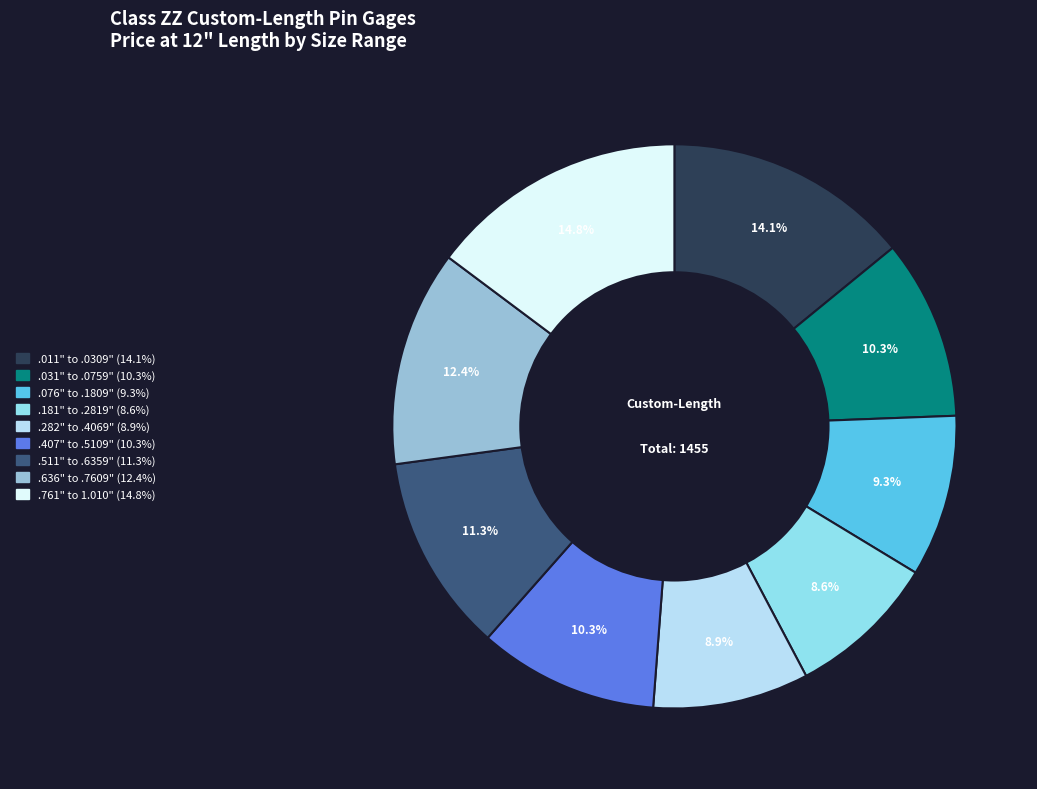

True or false: .761" to 1.010" accounts for 15% of the total.

True